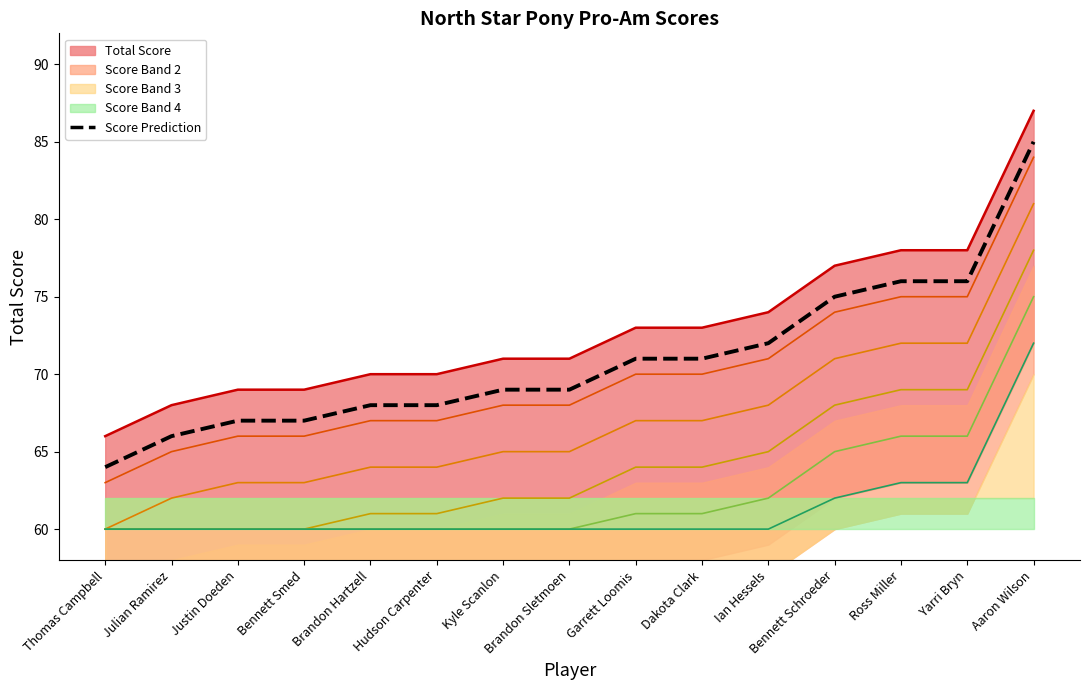

How many values in the Score Prediction series are below 69?

6